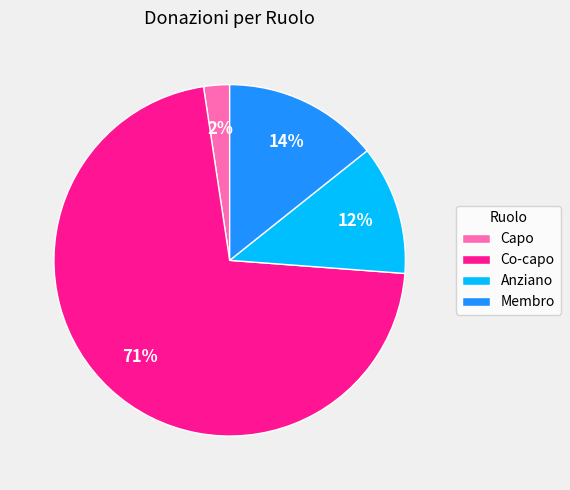

To the nearest percent, what is the combined percentage of Co-capo and Membro?

86%